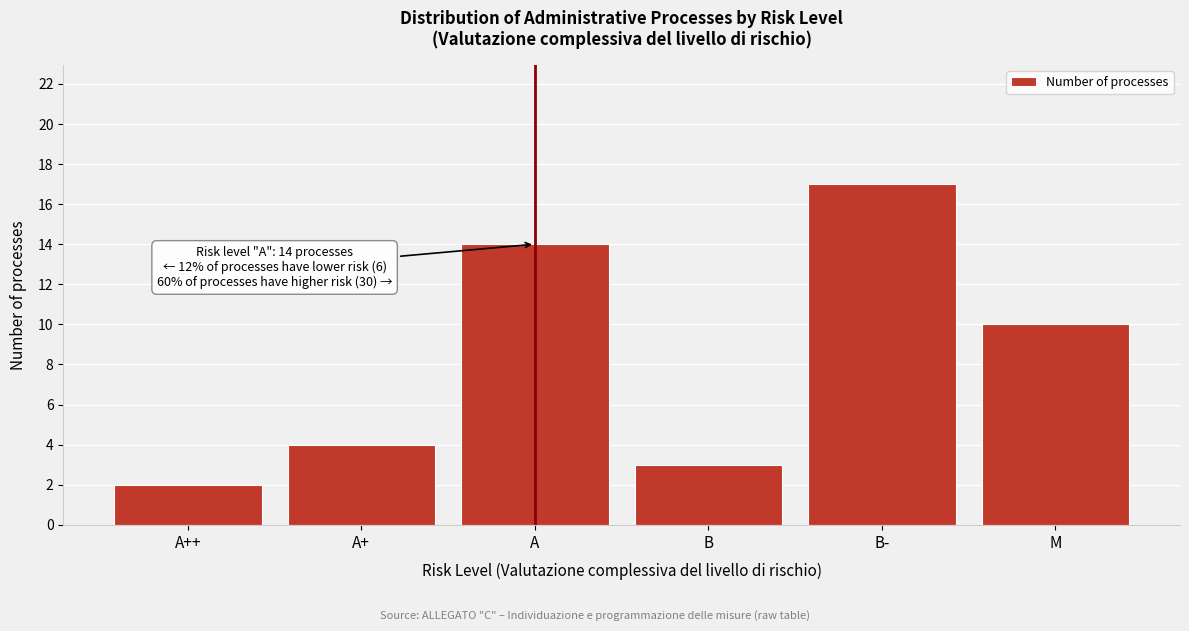

Reading left to right, what are all the values shown in this chart?

2	4	14	3	17	10